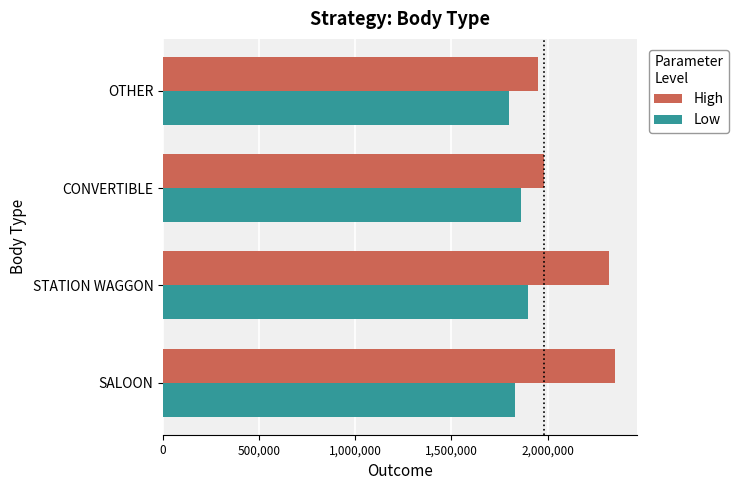

Rank the series by their maximum value, from lowest to highest.

Low, High